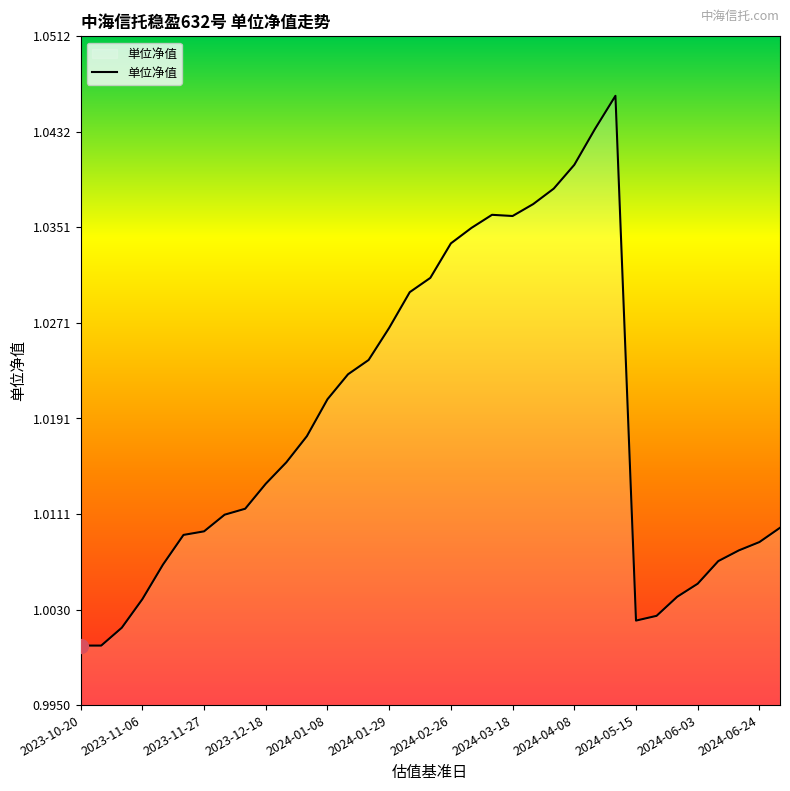

Approximately how many times larger is the value at 2024-02-05 compared to 2024-02-19?

1.0